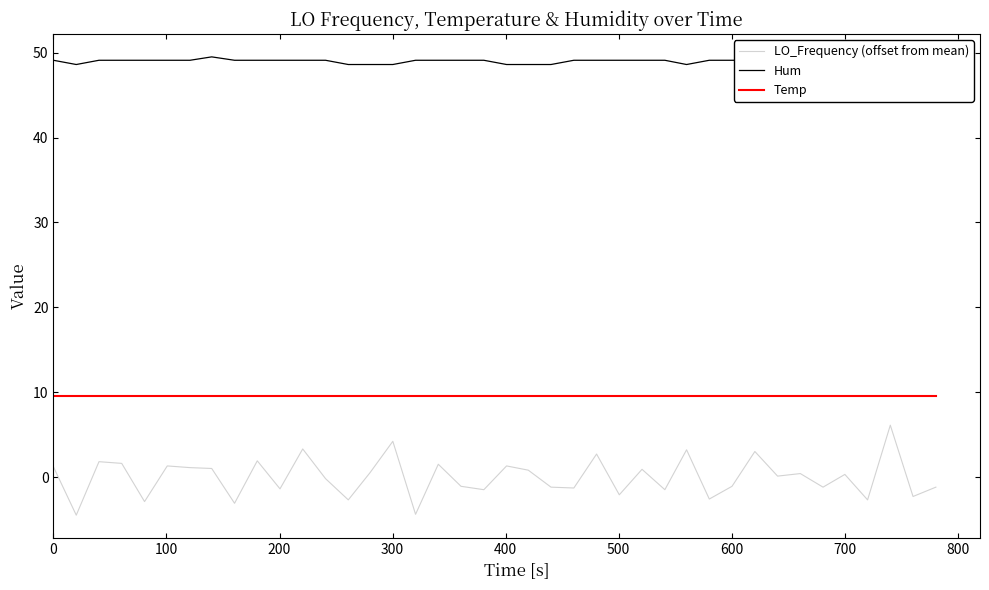

How many lines are shown in the chart?

3